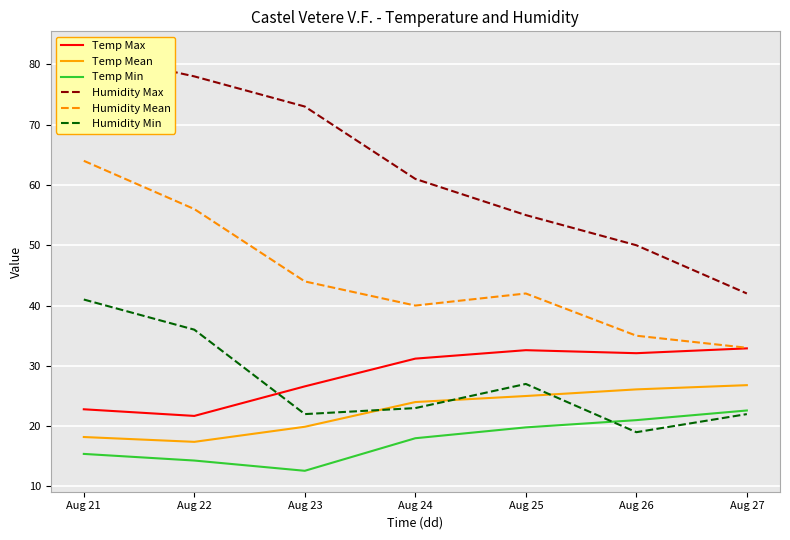

What is the difference between the Humidity Max values at Aug 23 and Aug 27?

31.0